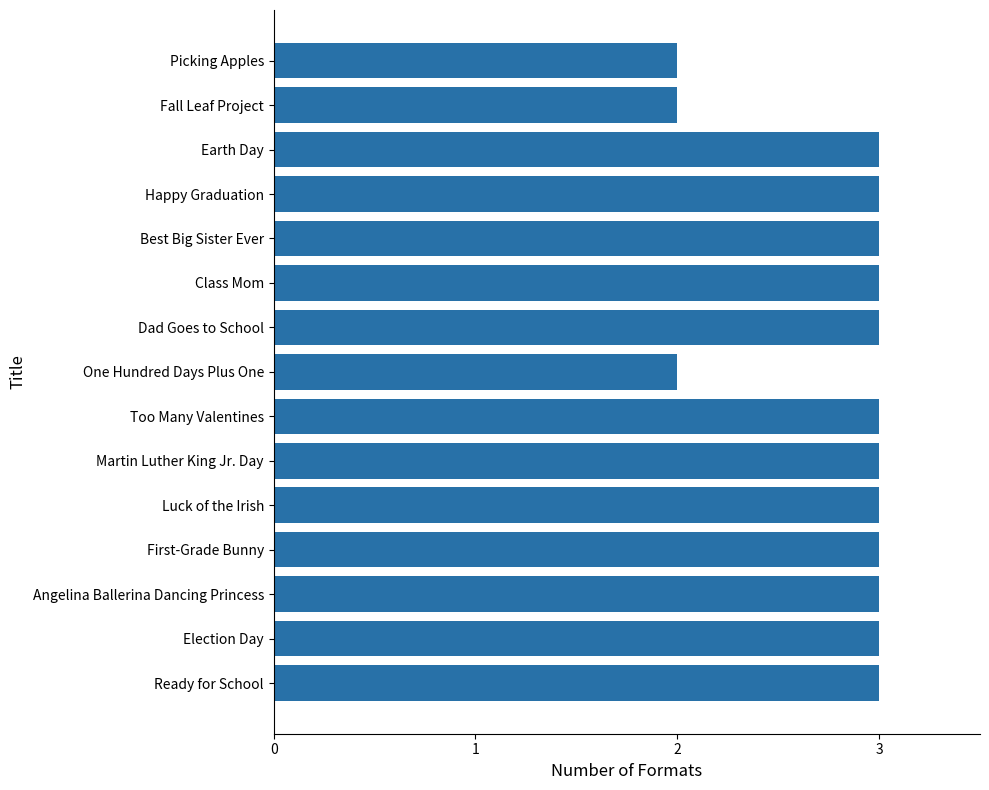

The chart shows a value of 2 at Picking Apples. True or false?

True